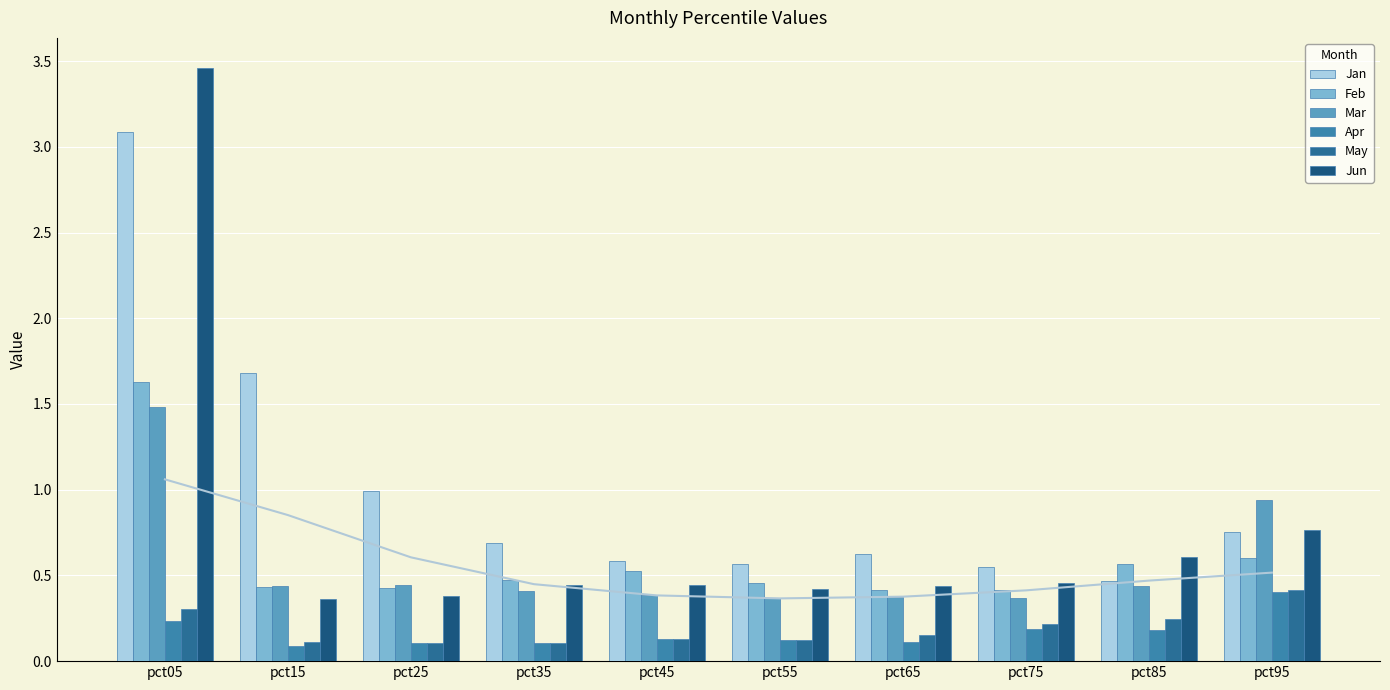

The Feb series shows 0.4 at pct15. True or false?

True